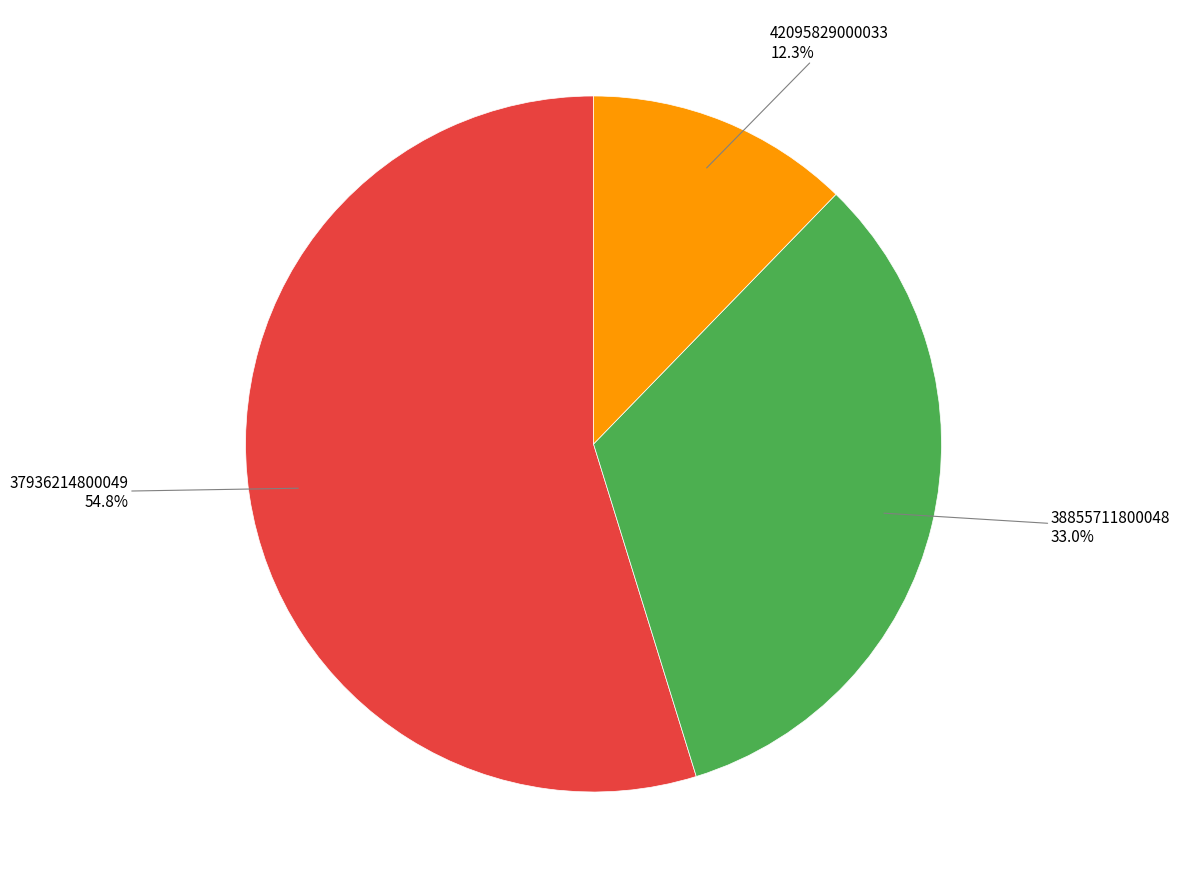

Does any single category account for the majority?

Yes